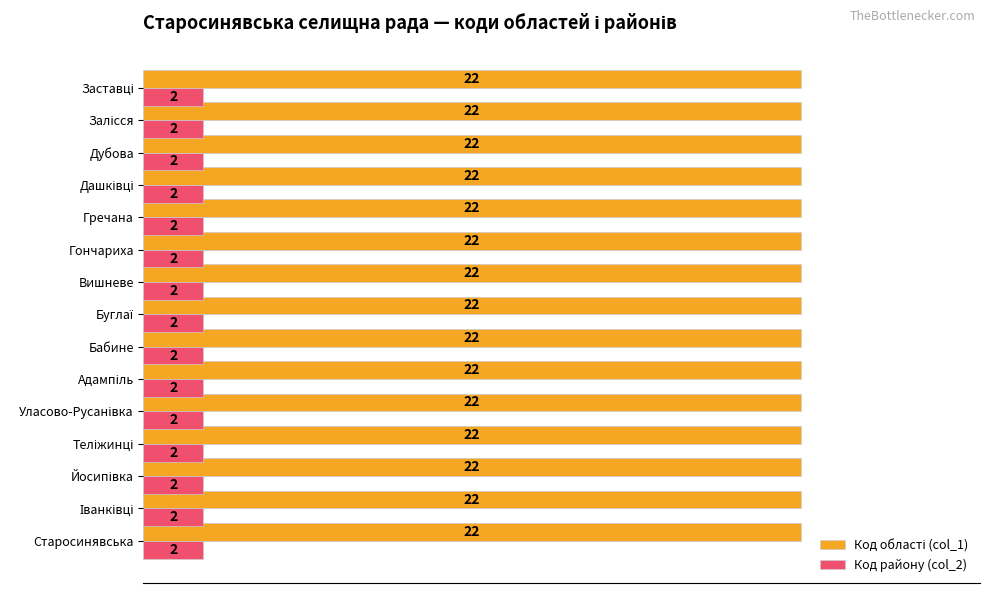

What is the maximum value shown in the chart?

22